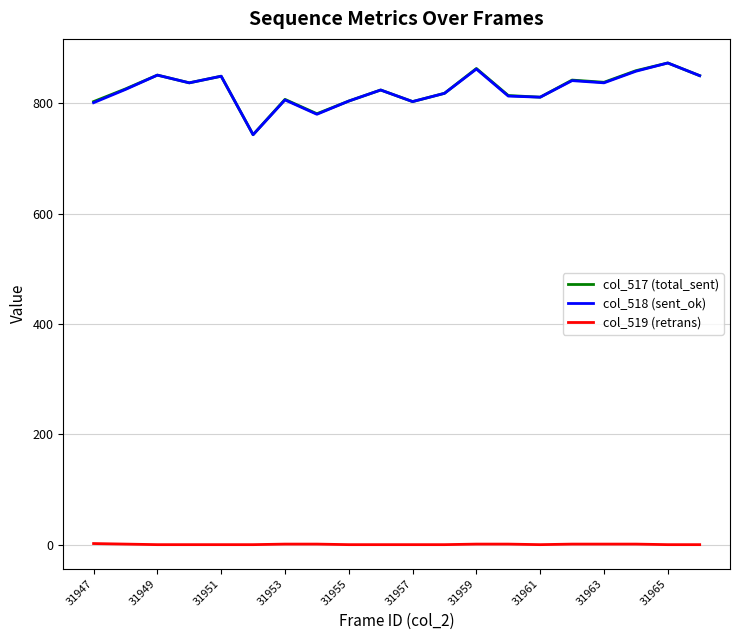

What are all the series names shown in the legend?

col_517 (total_sent), col_518 (sent_ok), col_519 (retrans)